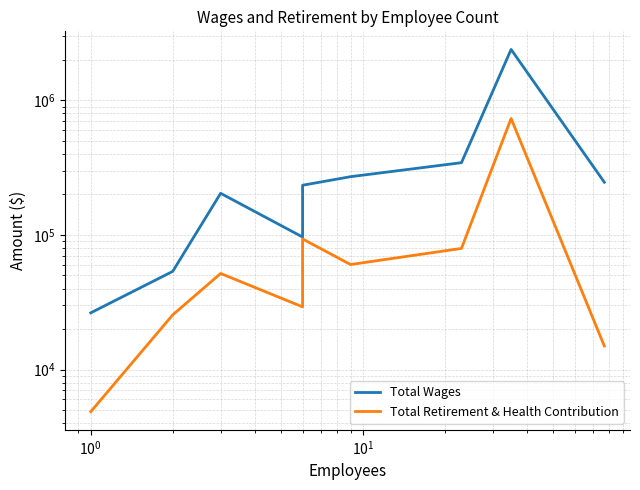

True or false: Total Wages has a value of 89674 at $\mathdefault{10^{0}}$.

False